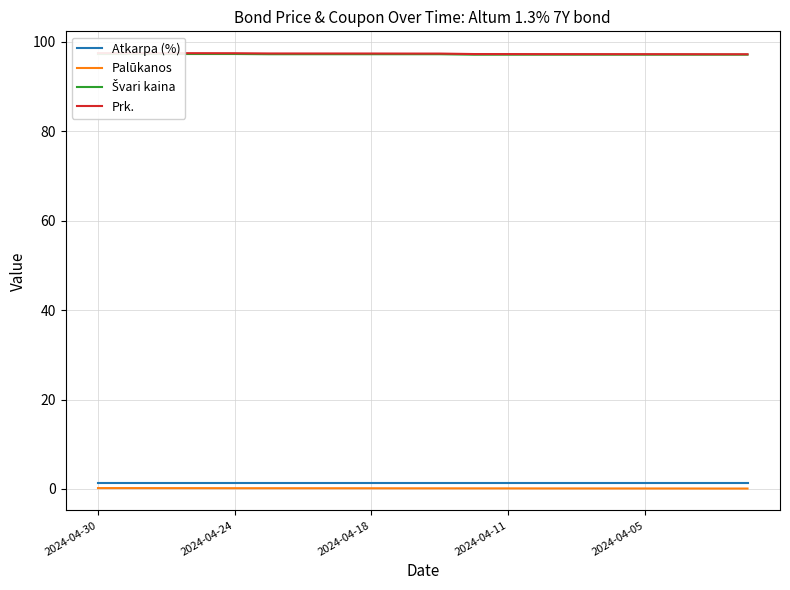

How many lines are shown in the chart?

4